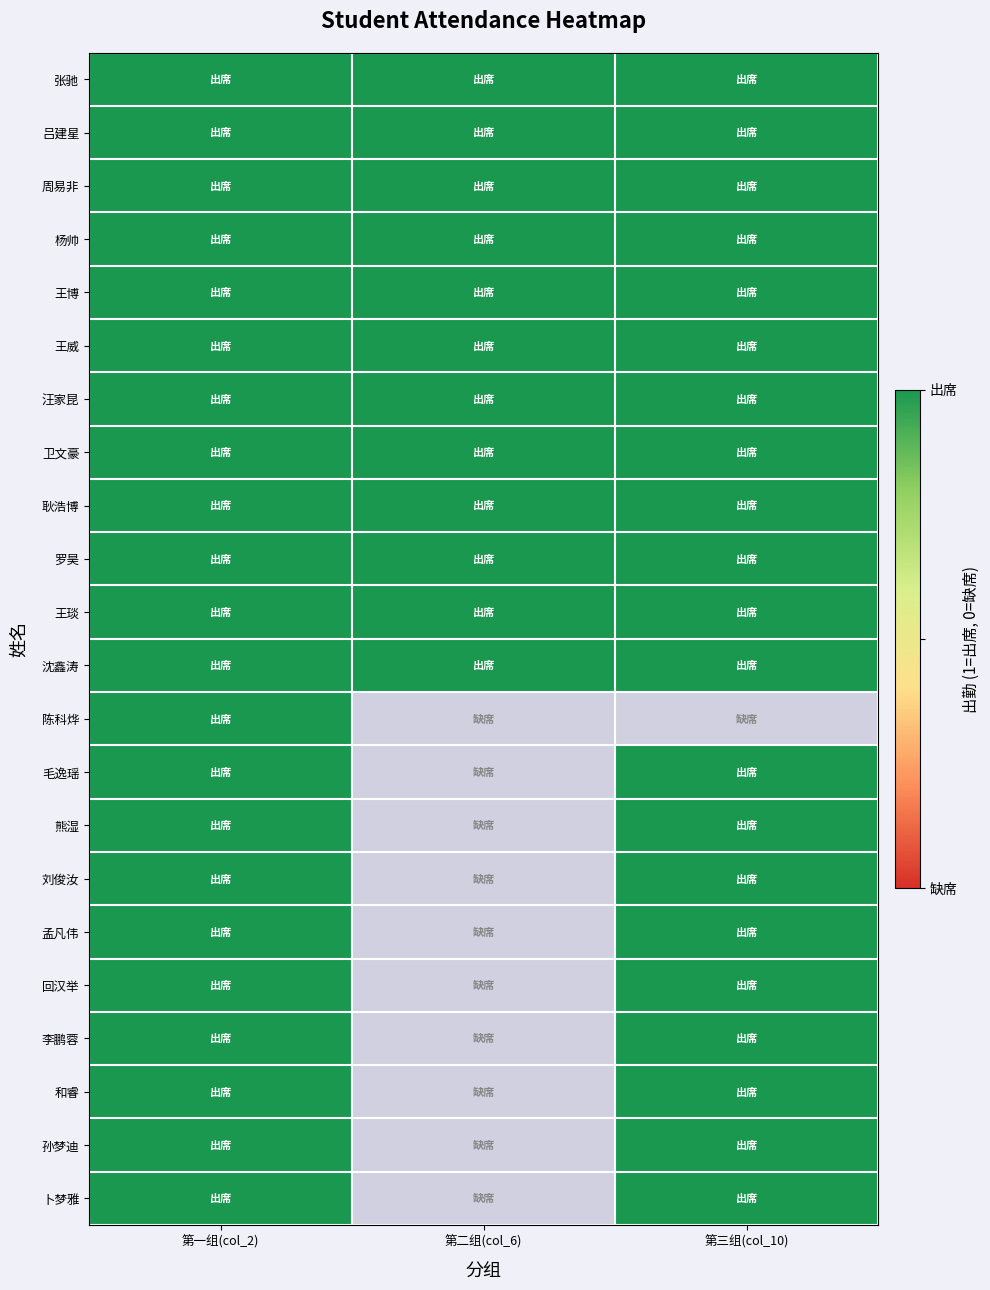

What is the sum of the 第二组 values at 3 and 15?

1